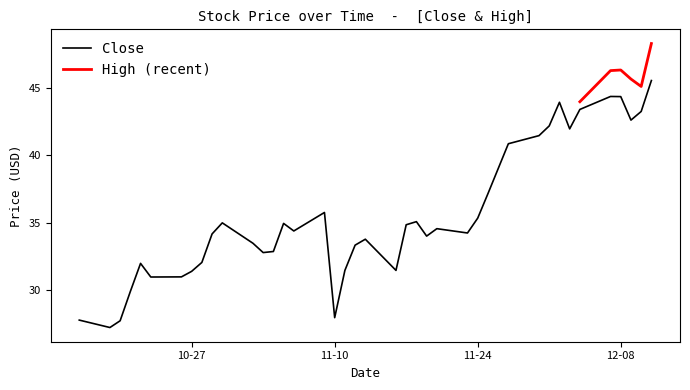

What is the maximum value for Close?

45.5